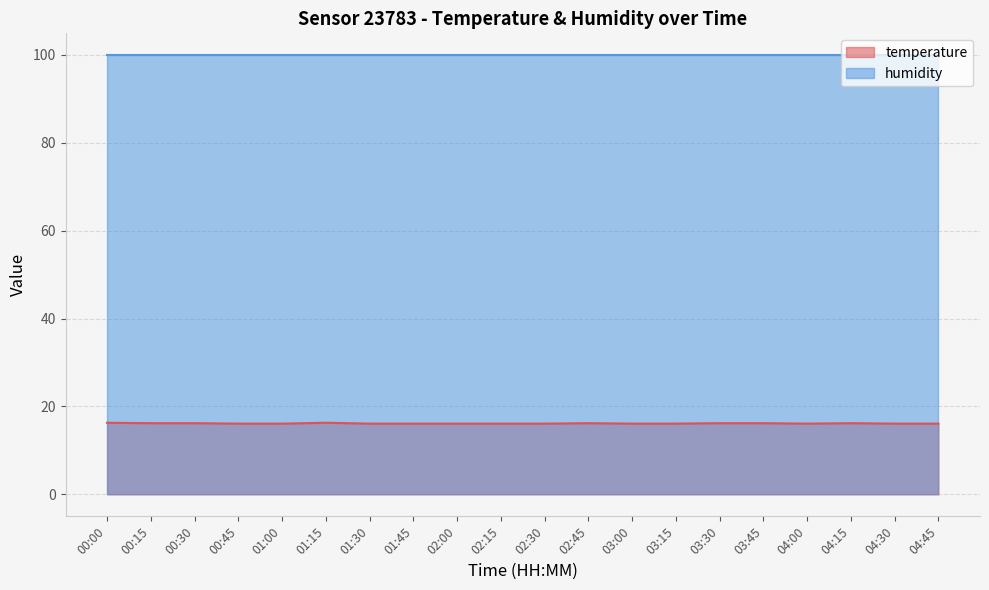

List the labels in order of value, largest first.

00:00, 01:15, 00:15, 00:30, 02:45, 03:30, 03:45, 04:15, 00:45, 01:00, 01:30, 01:45, 02:00, 02:15, 02:30, 03:00, 03:15, 04:00, 04:30, 04:45